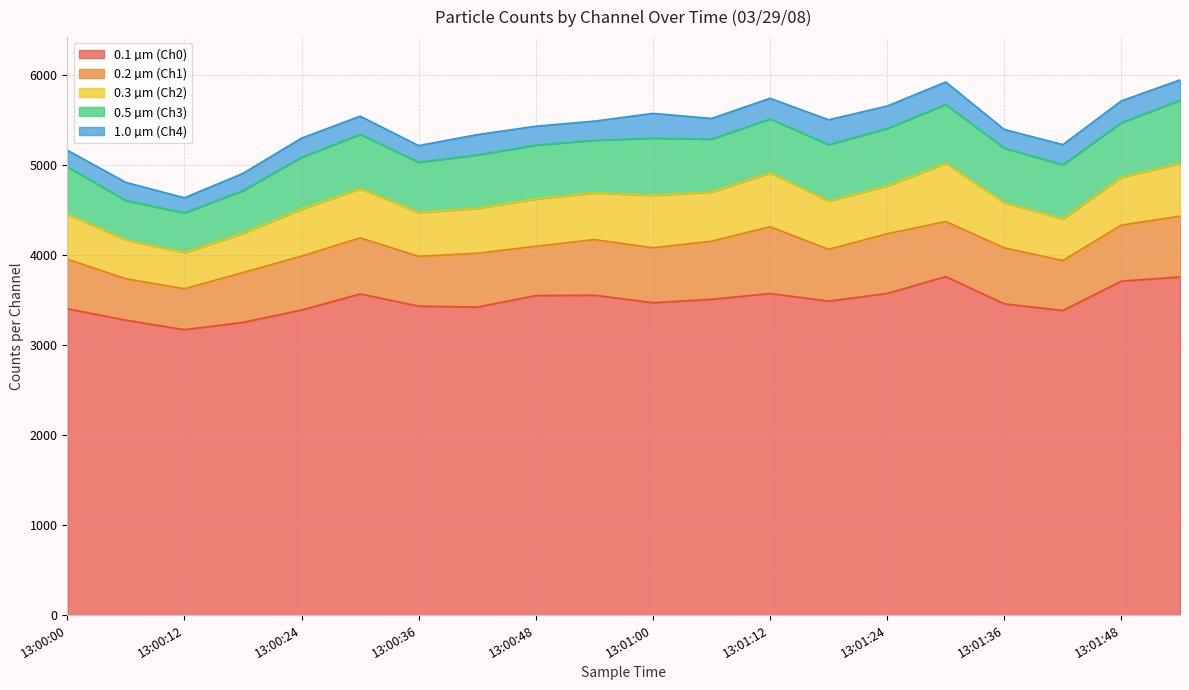

What is the label of the 12th point from the right?

13:00:48